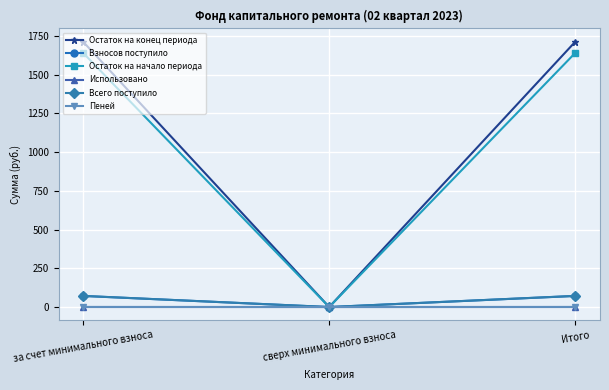

The value of Остаток на конец периода at за счет минимального взноса is 524.3. True or false?

False